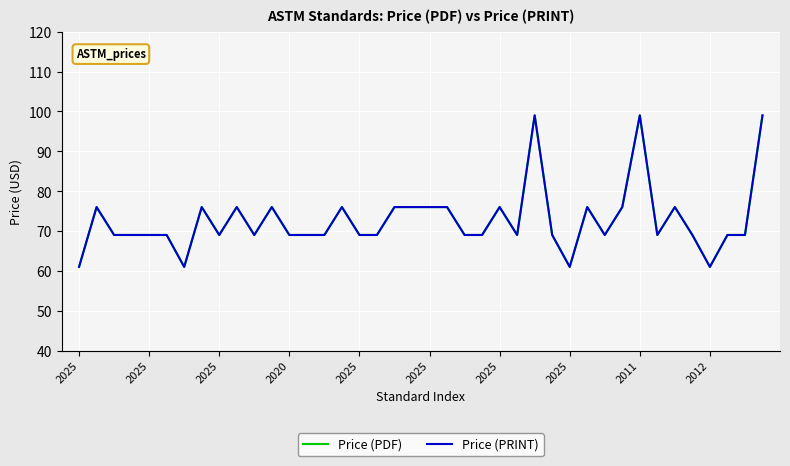

Does the chart display data point markers on the line(s)?

No